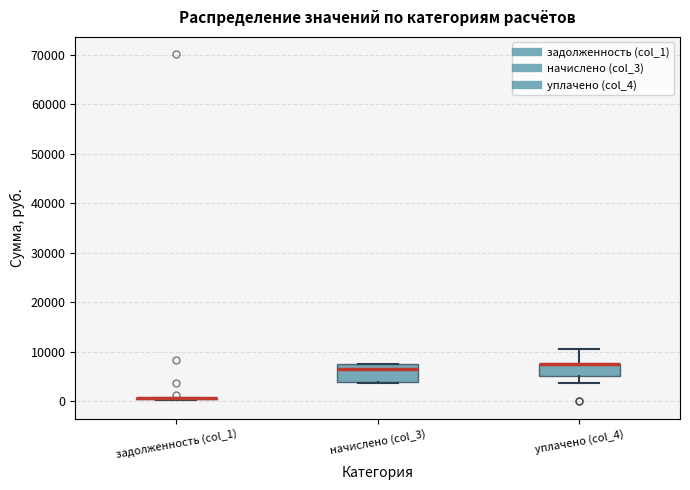

Which box is the tallest, from its lower edge to its upper edge?

начислено (col_3)